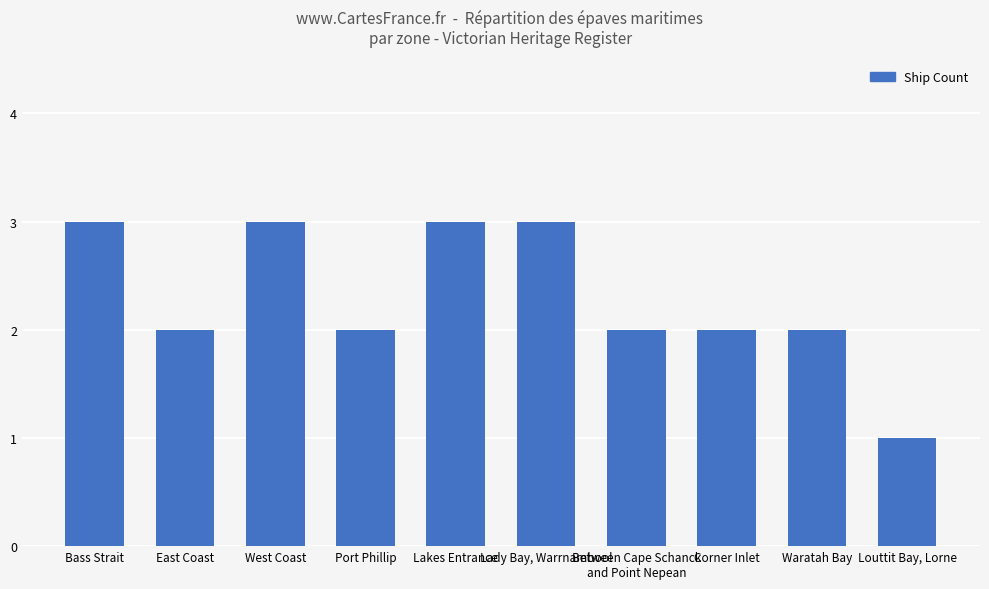

At which category does the chart reach its minimum across all series?

Louttit Bay, Lorne